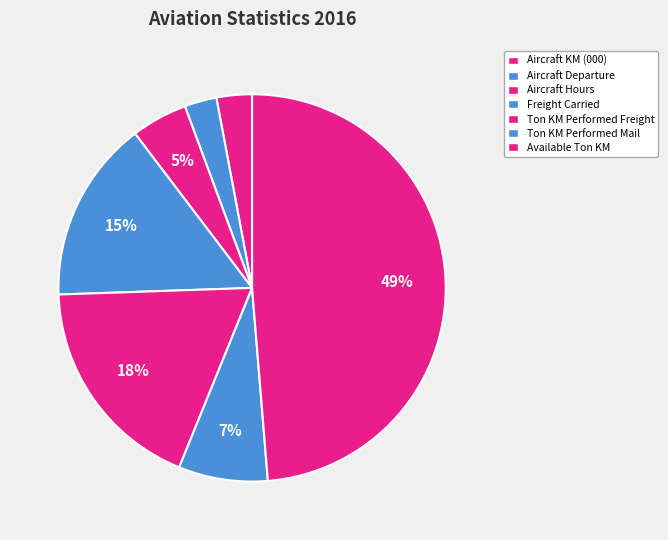

What percentage is the Aircraft Hours slice, to the nearest percent?

5%